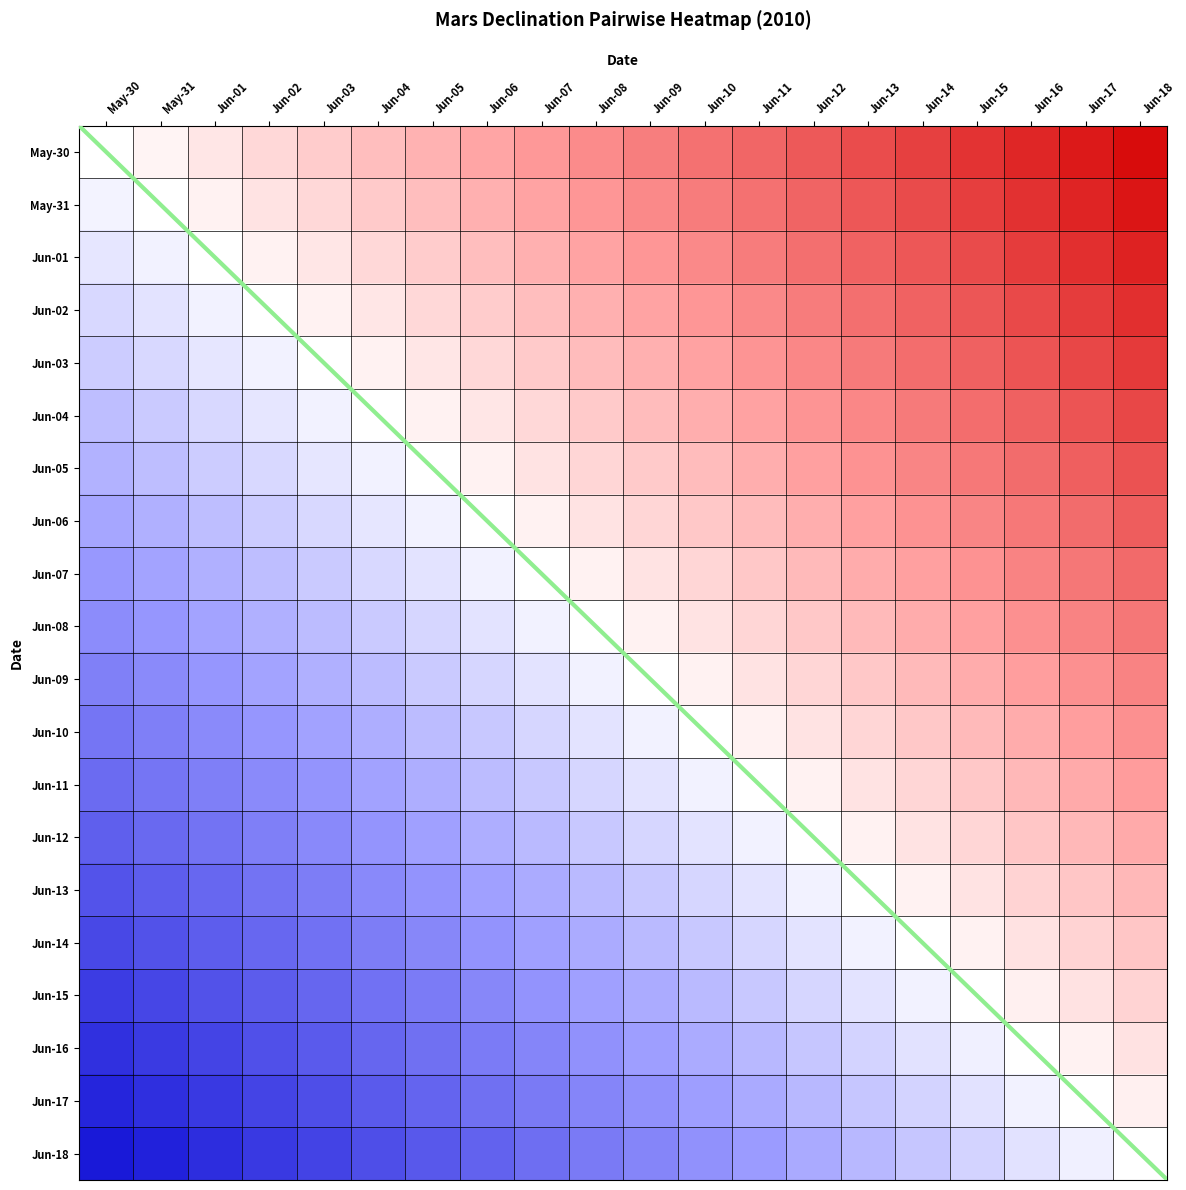

Between Jun-03 and Jun-04, which series saw the biggest shift?

Jun-03